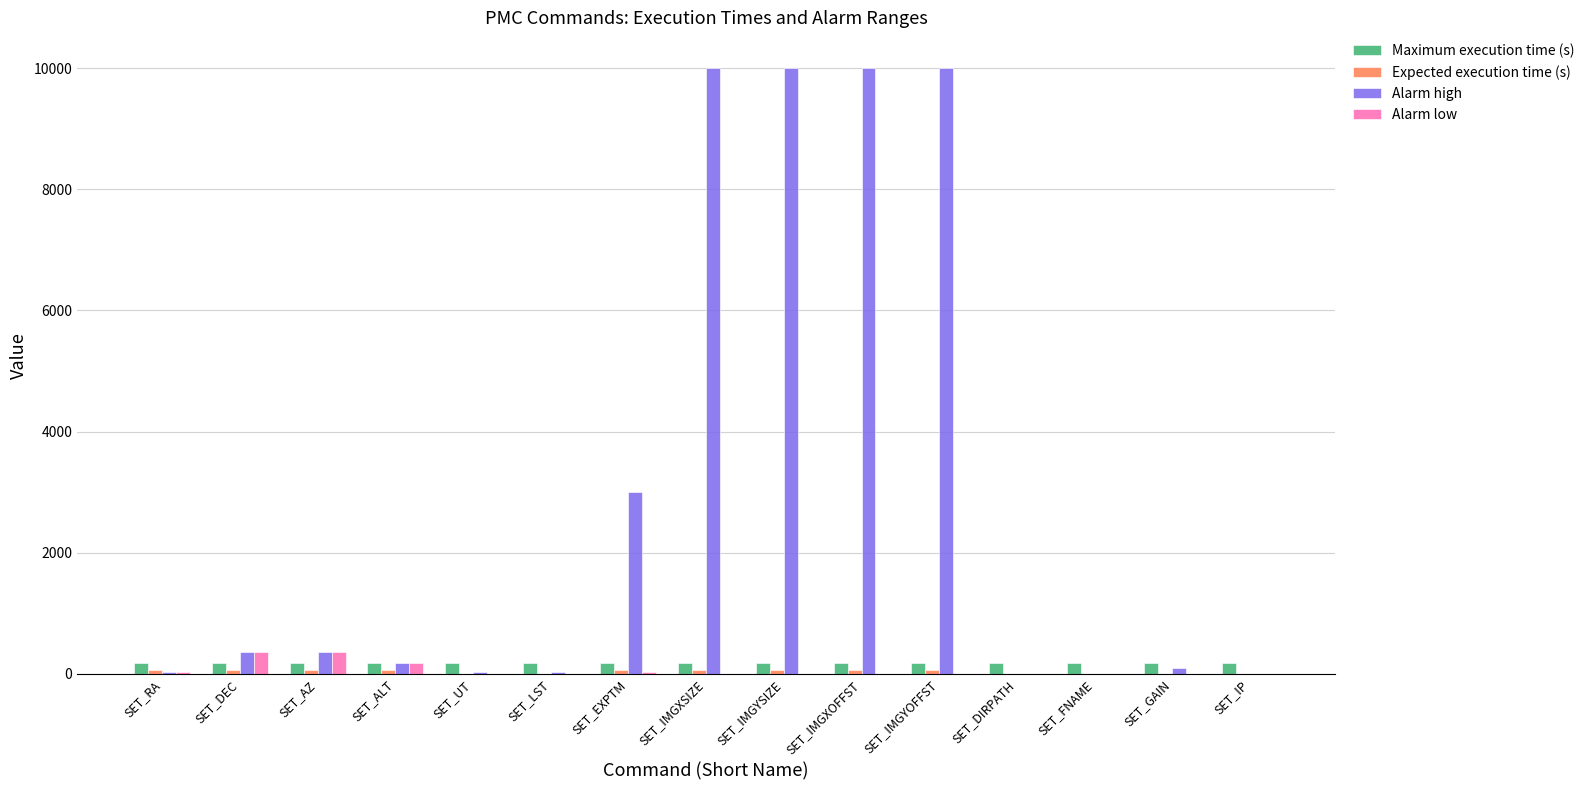

Between SET_RA and SET_IMGYOFFST, which series saw the biggest shift?

Alarm high